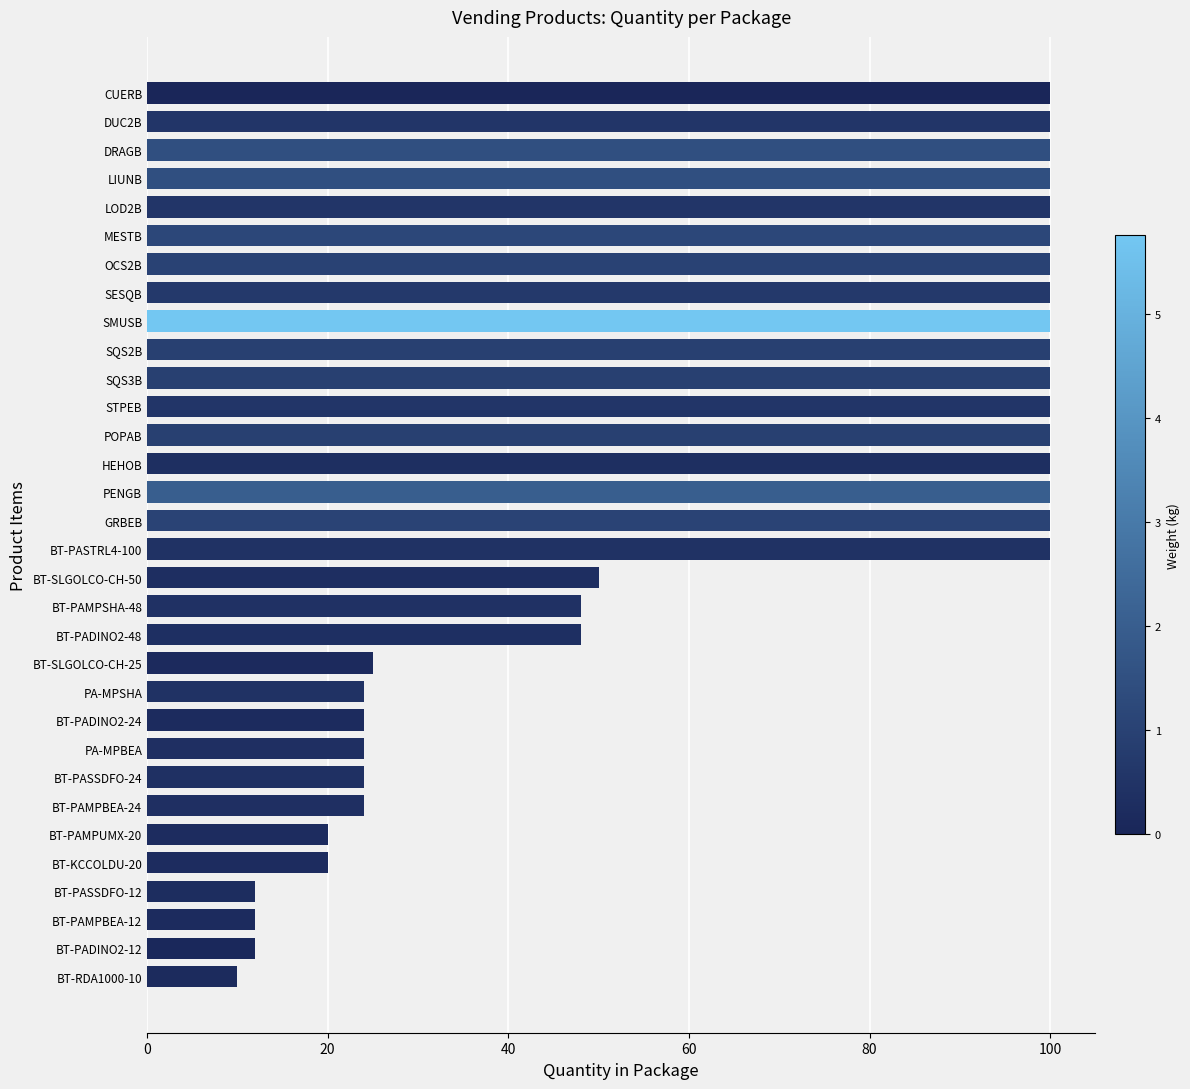

What is the maximum value shown in the chart?

100